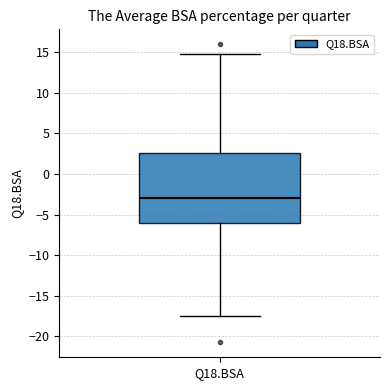

Transcribe this box plot: give where the median line is, the range the box spans, and where the two whiskers end, as read against the y-axis. The values are not printed on the chart, so give them approximately, as read against the axis.

median -3.0, box -6.0 to 2.5, whiskers -17.5 to 15.0